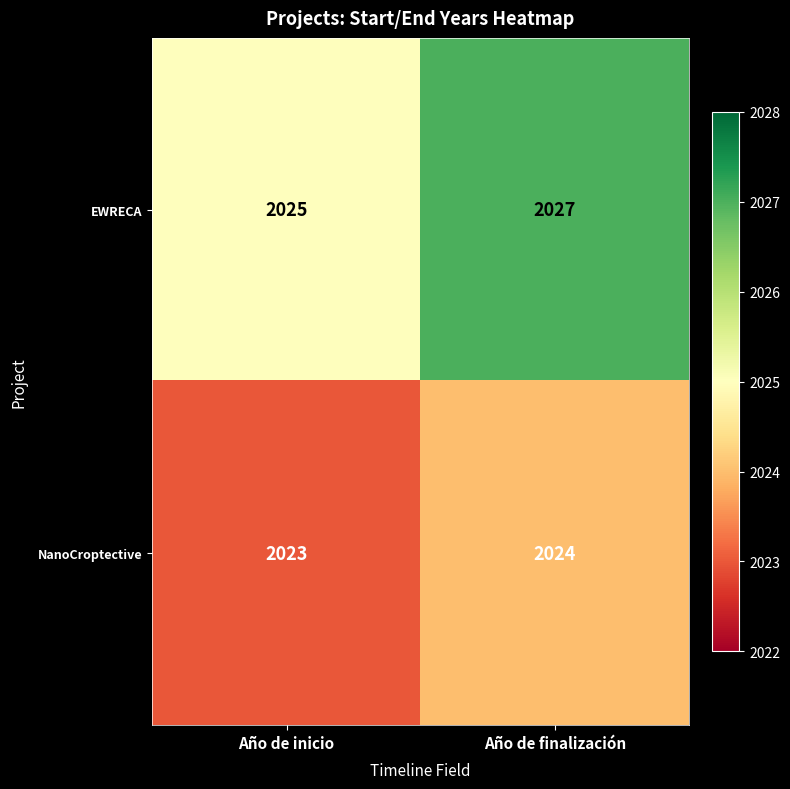

At which category does the chart reach its peak across all series?

Año de finalización